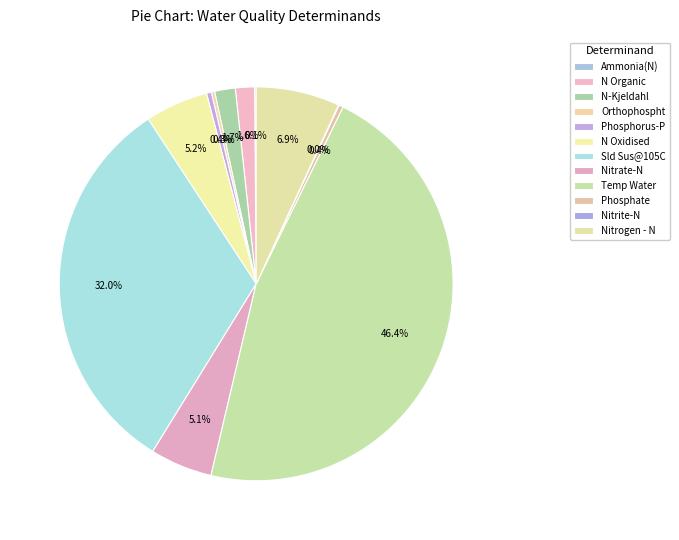

To the nearest percent, what percentage of the pie is Nitrate-N?

5%